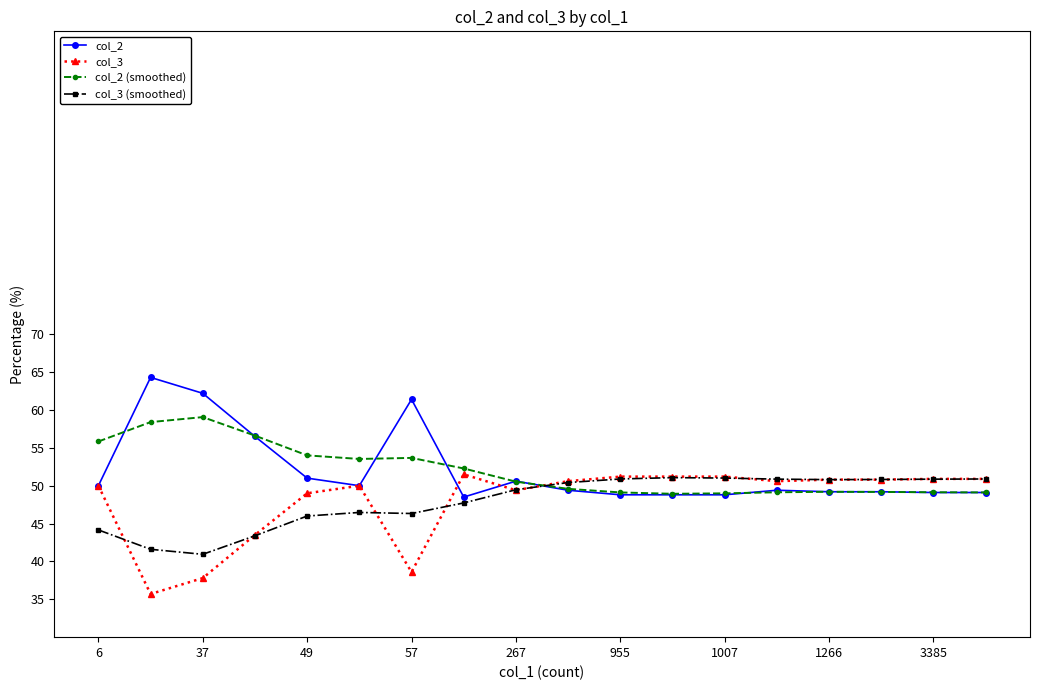

What is the value of the col_3 point at the 7th from the left?

38.6